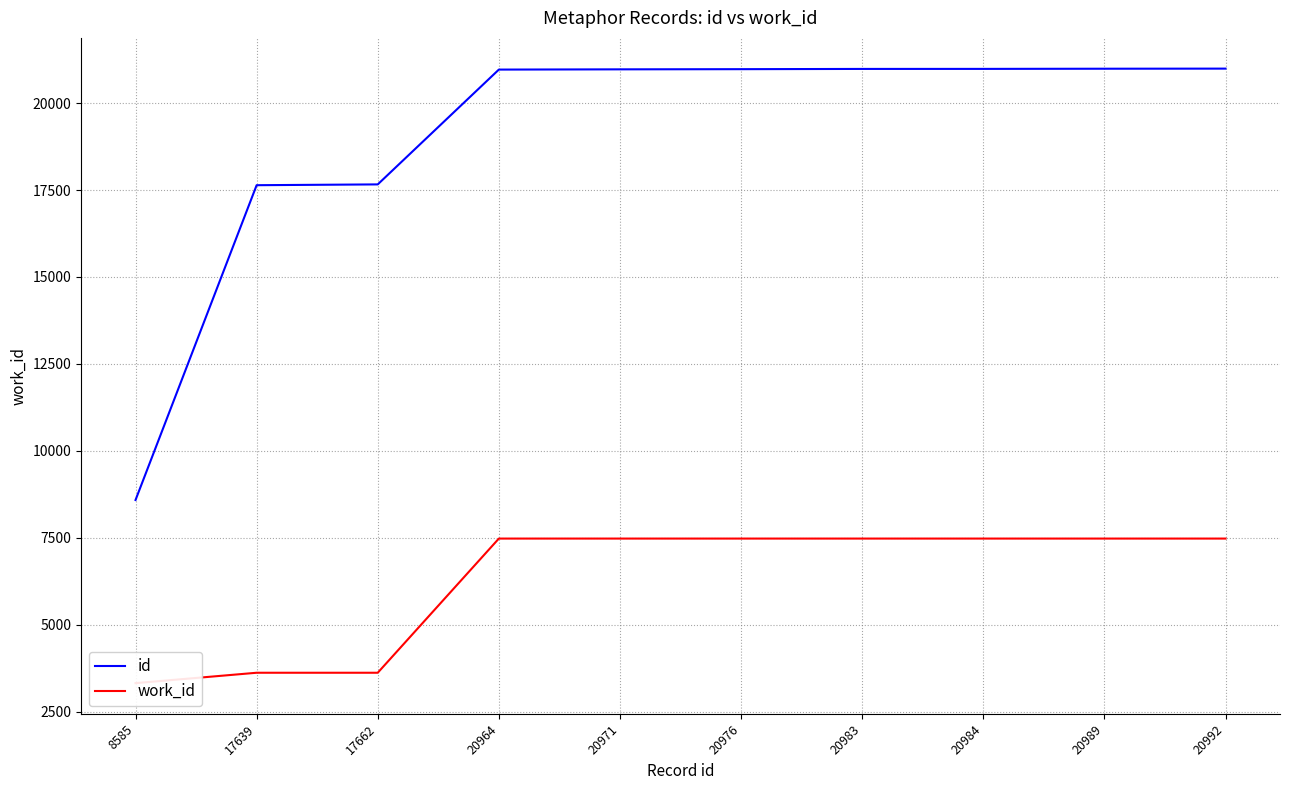

Which category has the highest value across all series?

20992